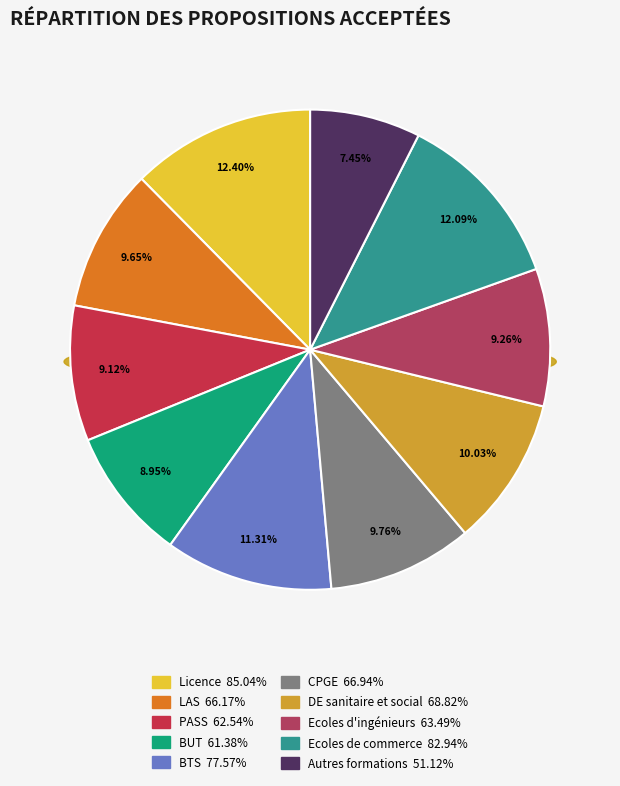

To the nearest percent, what is the difference between the Ecoles d'ingénieurs and Licence slice percentages?

3%